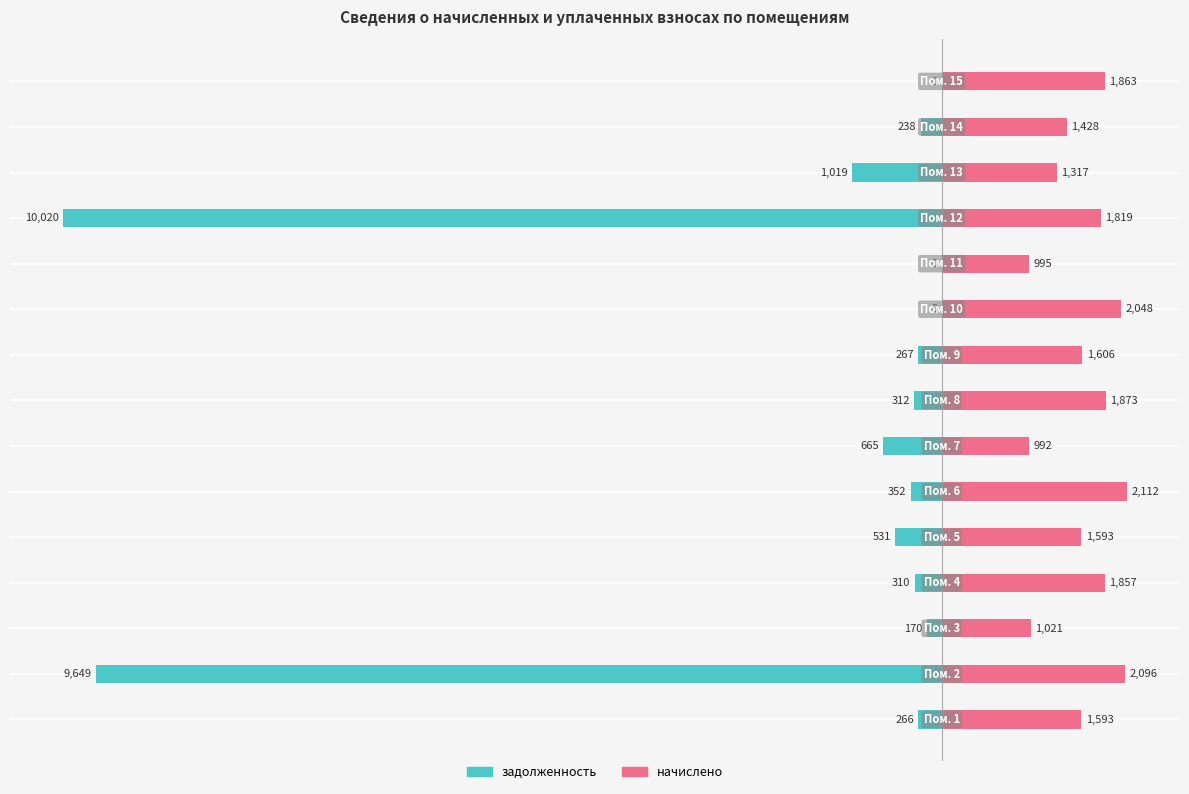

Reading left to right, transcribe all the data shown in this chart.

задолженность: -265.5	-9649.2	-170.1	-309.5	-531.1	-351.8	-664.7	-312.2	-266.9	0.0	0.0	-10019.5	-1019.0	-238.0	0.0
начислено: 1593.2	2095.6	1020.8	1857.1	1593.2	2111.5	992.2	1873.0	1605.9	2047.9	995.3	1819.0	1316.5	1427.8	1863.5